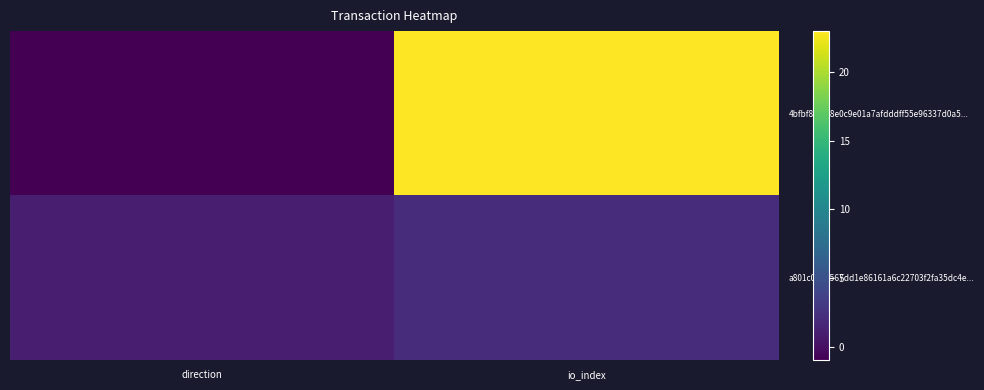

Rank the series by their maximum value, from highest to lowest.

4bfbf8f8ea8e0c9e01a7afdddff55e96337d0a5..., a801c0b37567dd1e86161a6c22703f2fa35dc4e...